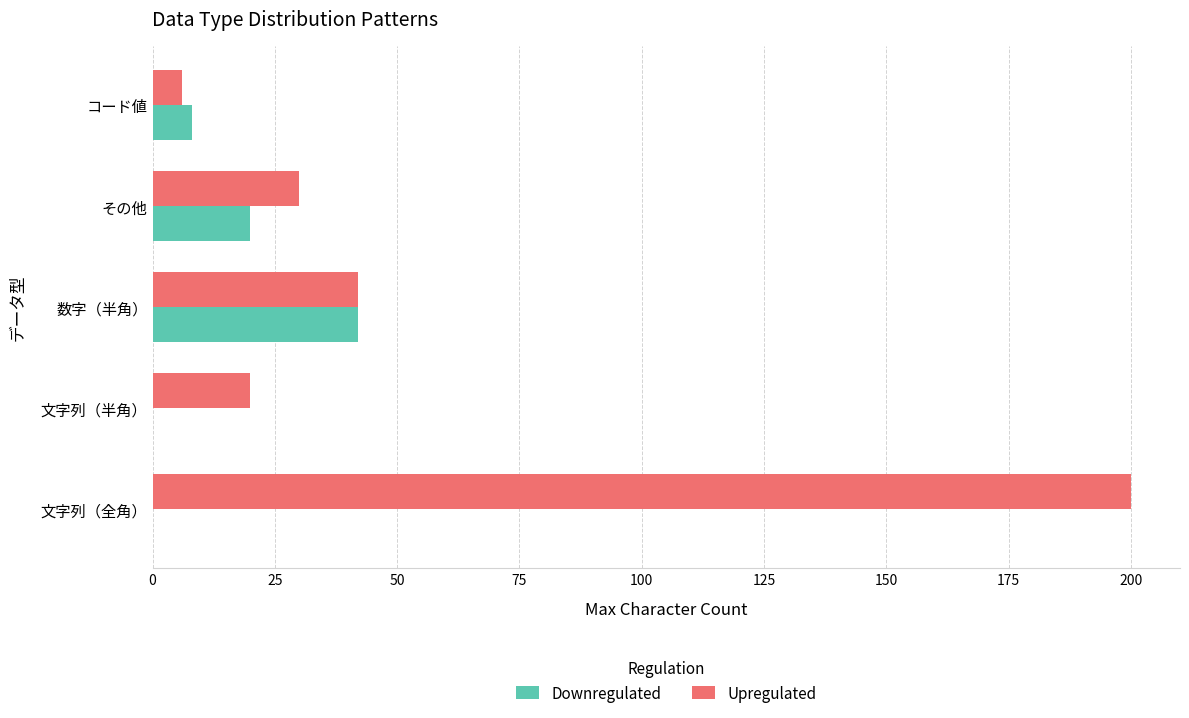

How many categories are shown in the chart?

5